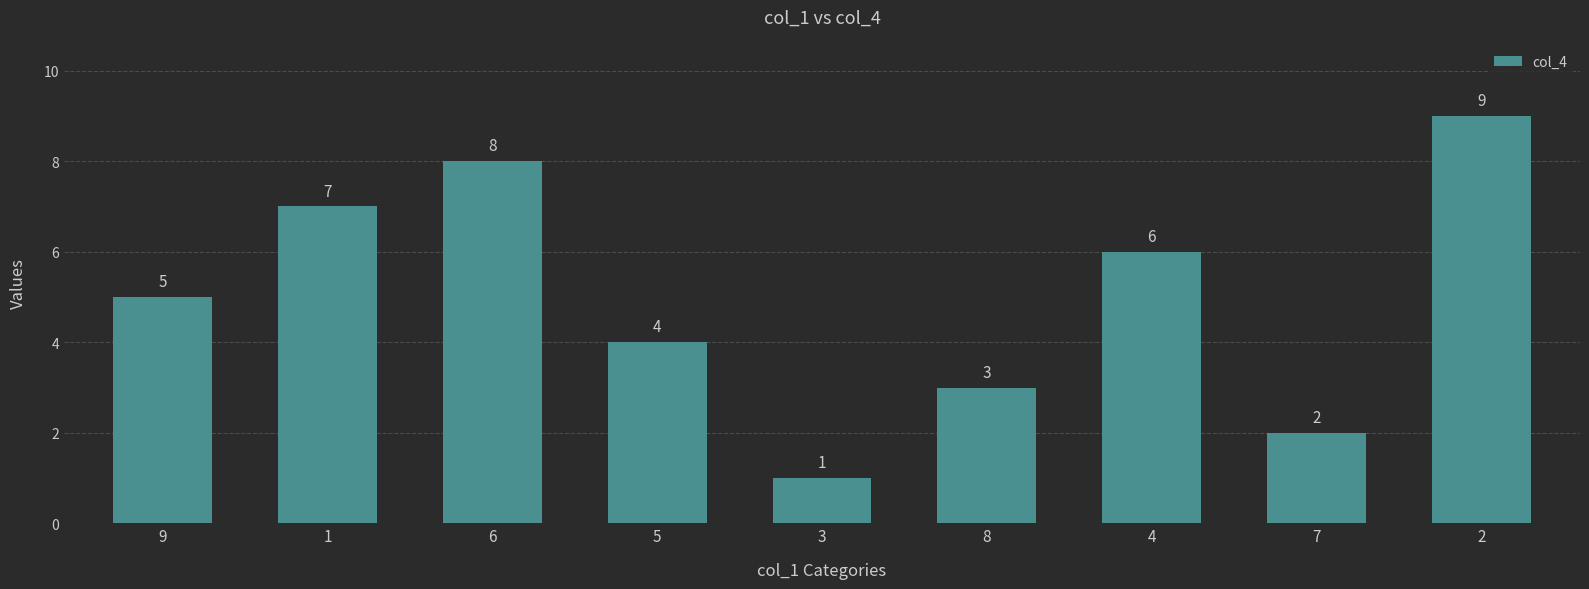

How many bars are there in total?

9